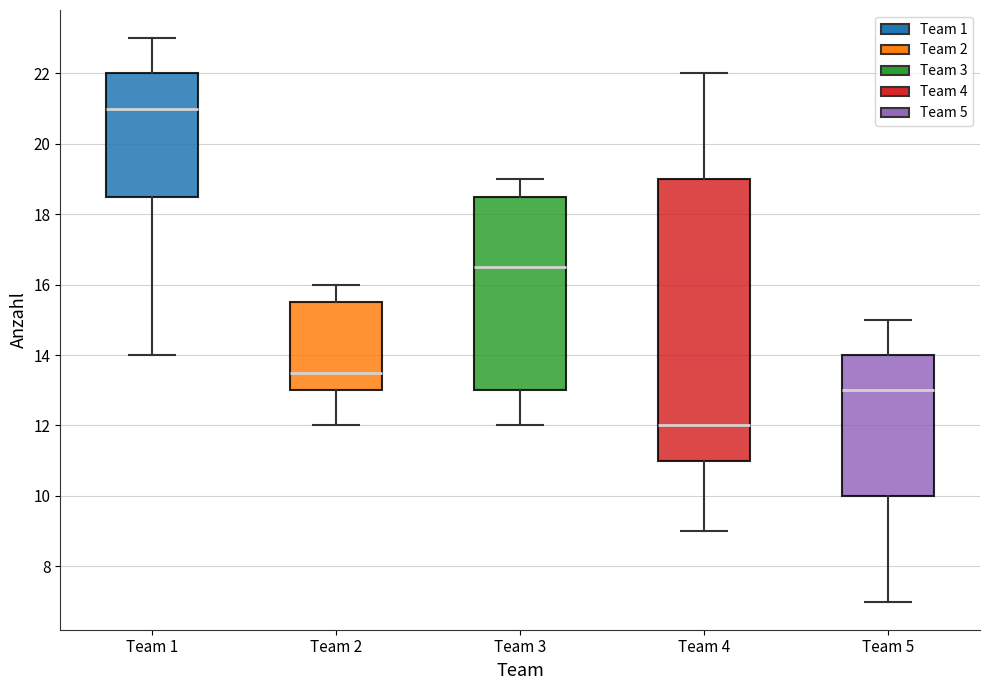

Which box is the tallest, from its lower edge to its upper edge?

Team 4